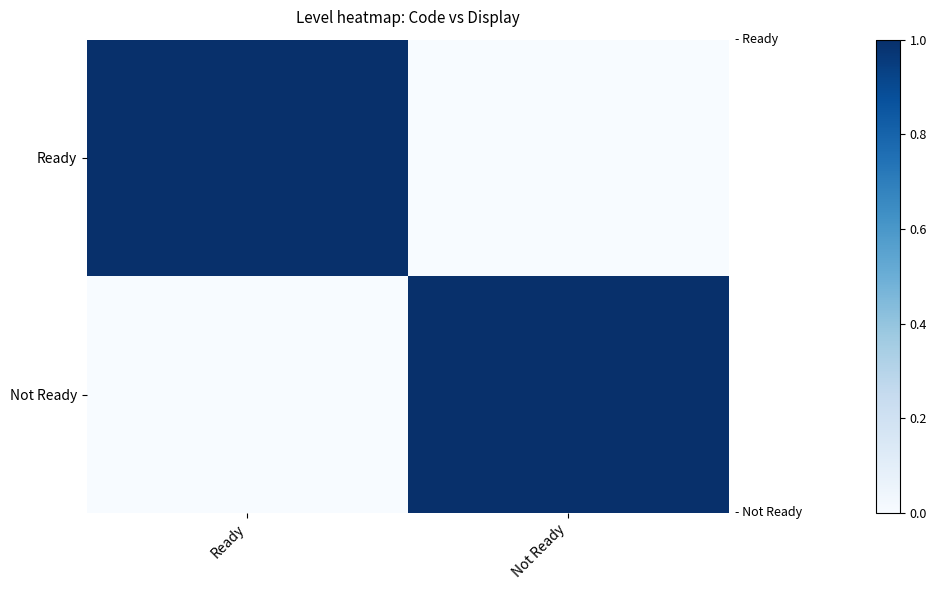

Reading left to right, list all the values displayed in this chart.

Ready: Ready=1	Not Ready=0
Not Ready: Ready=0	Not Ready=1